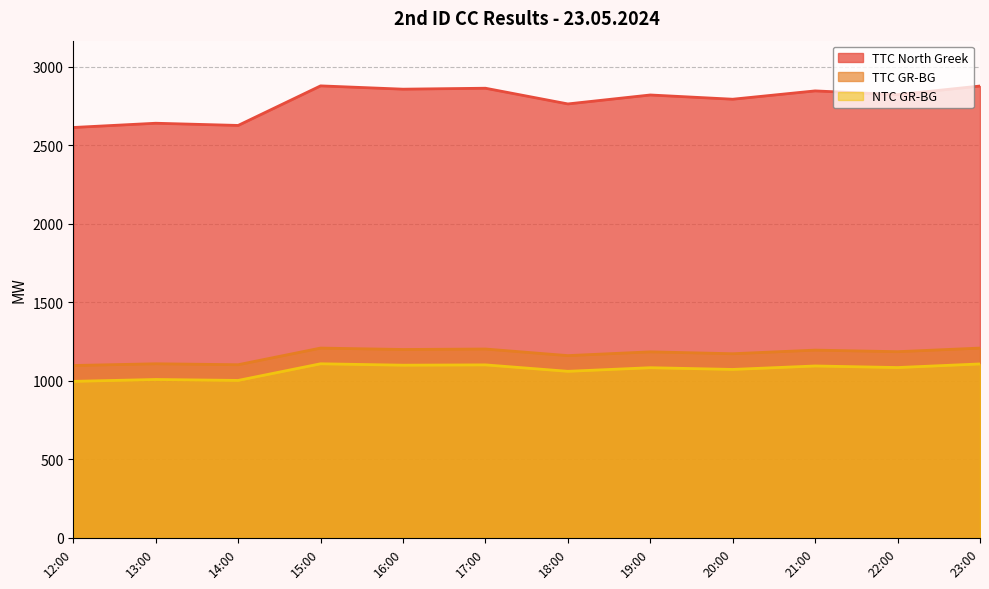

True or false: NTC GR-BG has more than 2 interior local peaks.

True